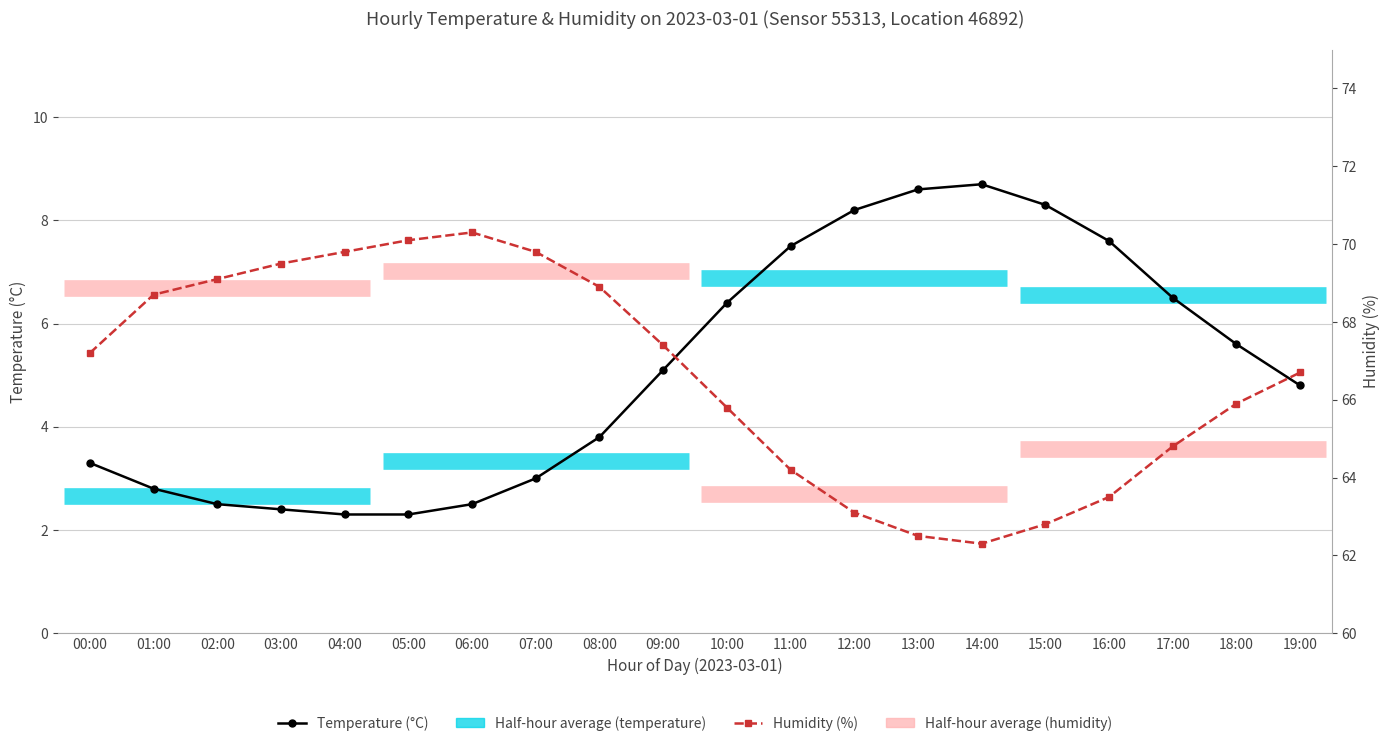

Where does the Humidity (%) series first go above 67?

00:00